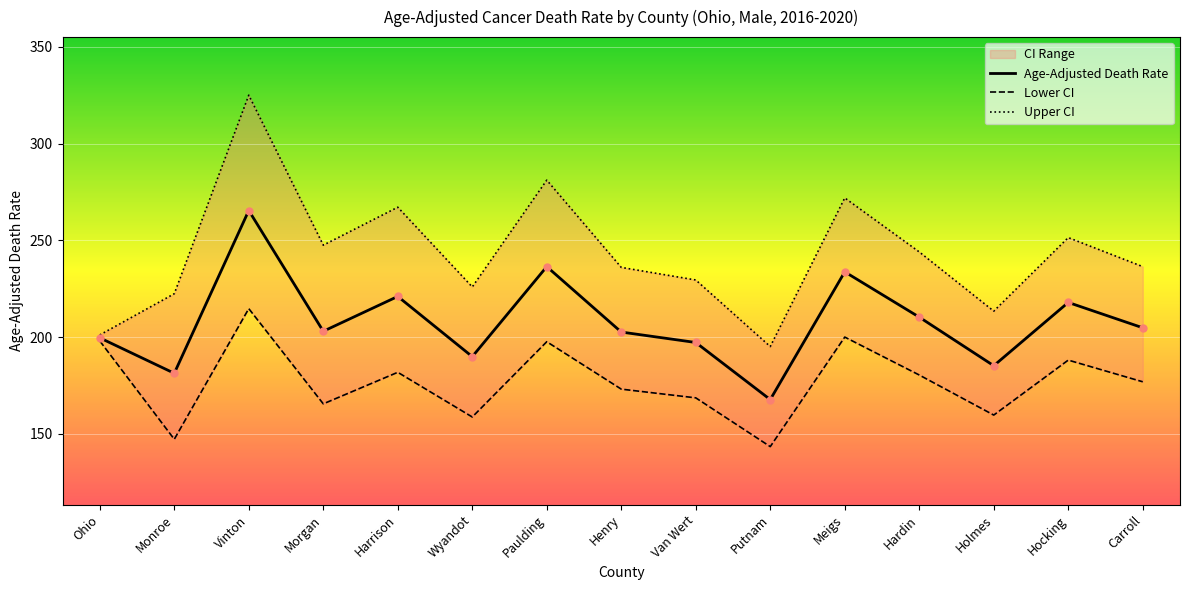

How many categories are shown in the chart?

15